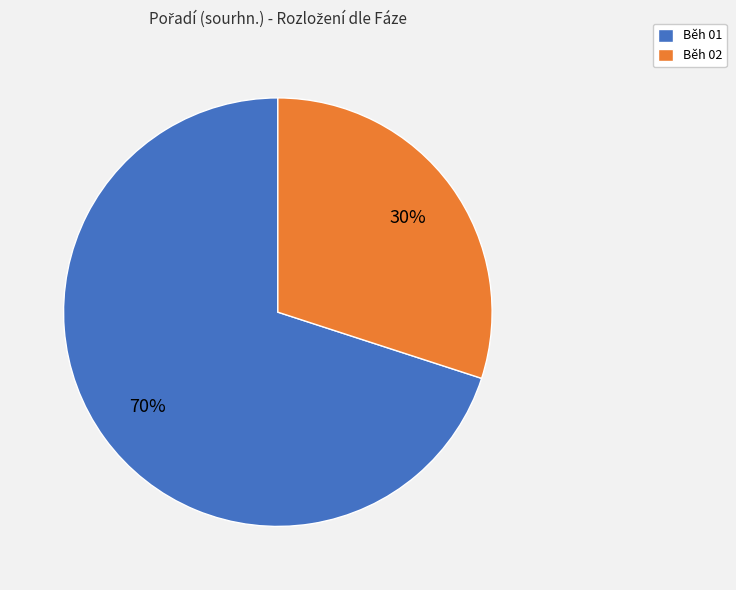

Between Běh 01 and Běh 02, which is larger?

Běh 01